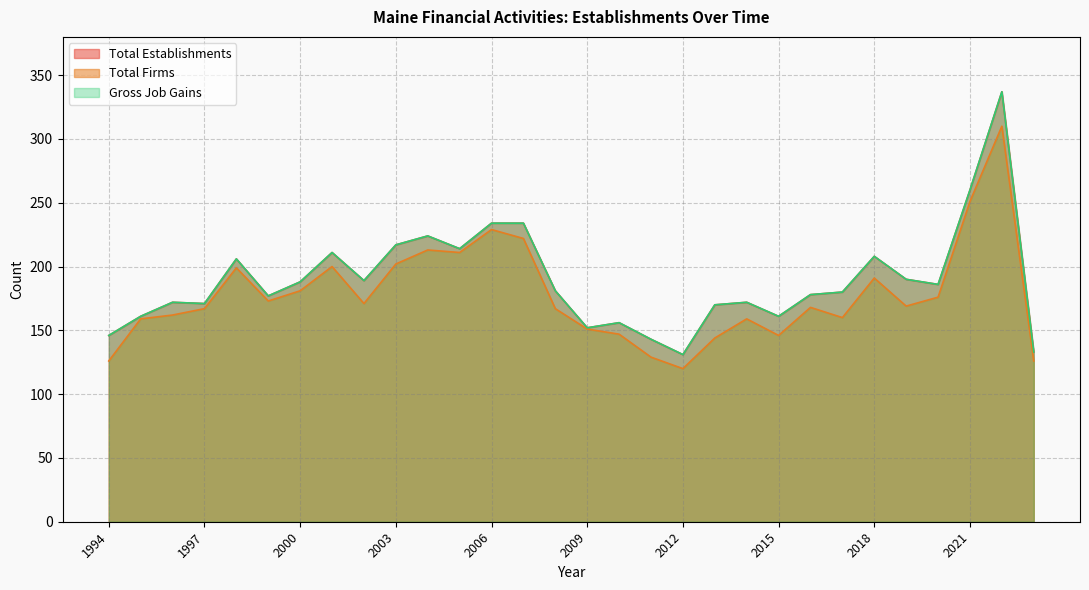

What is the difference between the maximum and minimum values in the Total Establishments series?

206